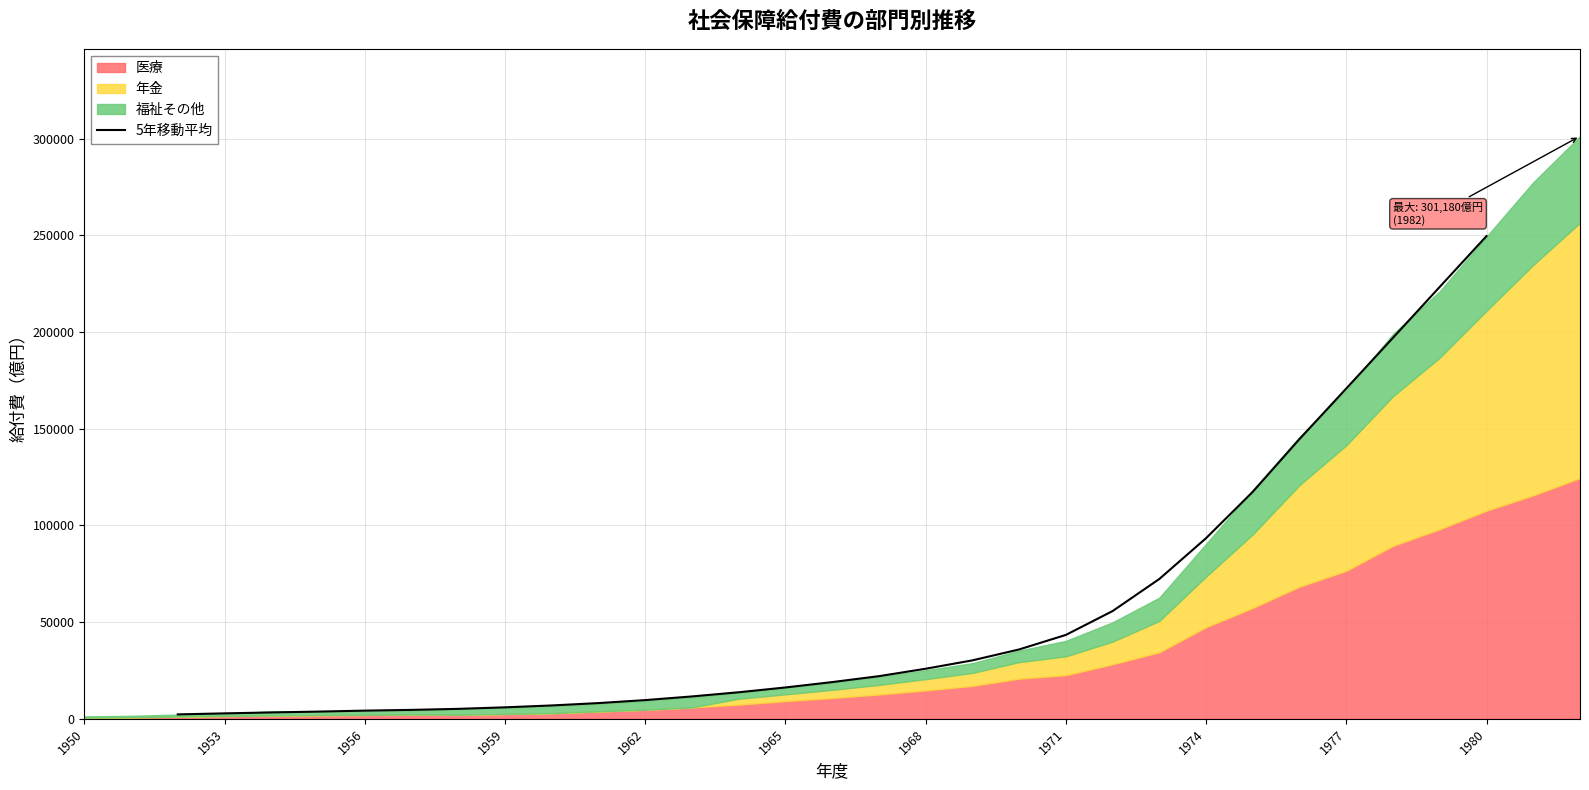

True or false: the data shows 292795.5 at 26.

False